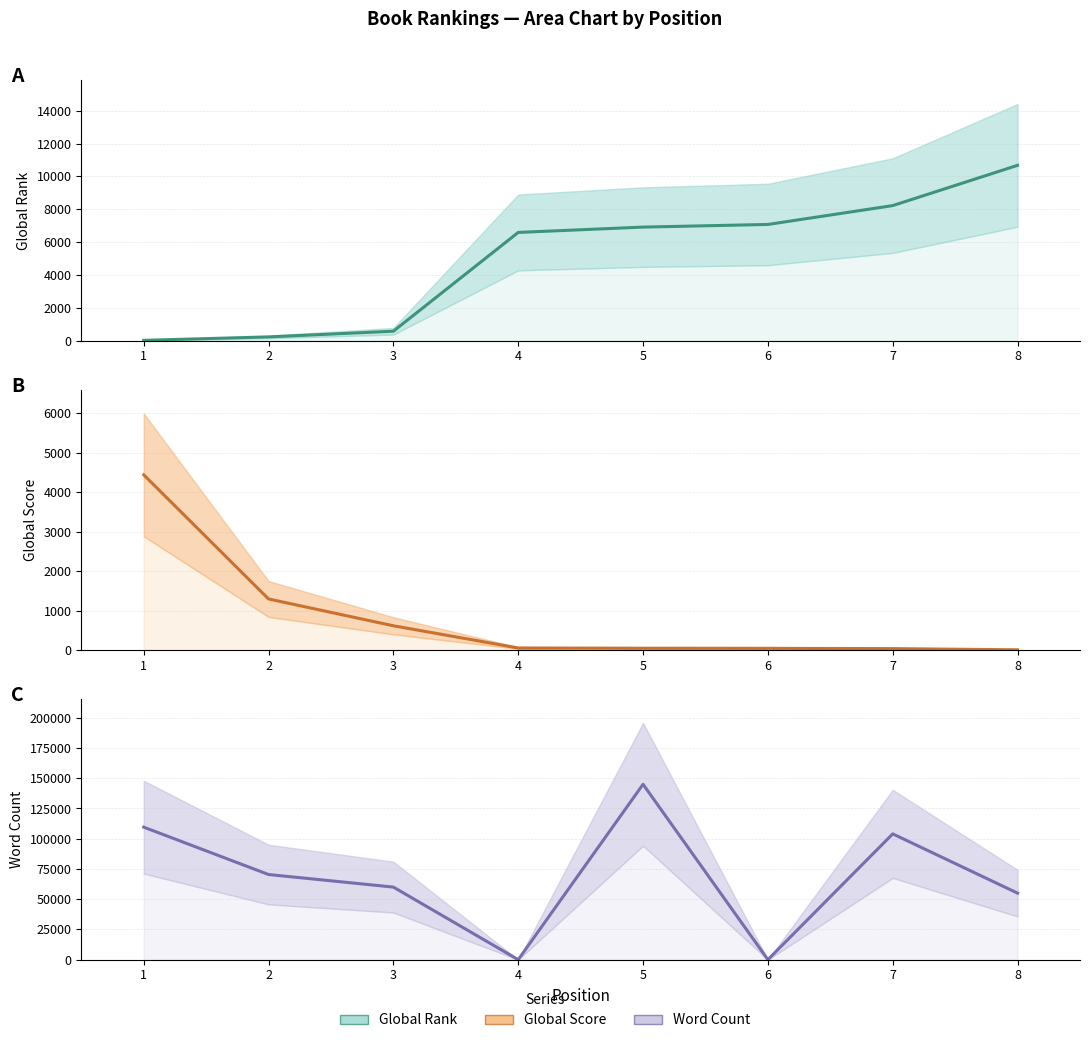

What is the sum of all Global Rank (estimate) values?

40303